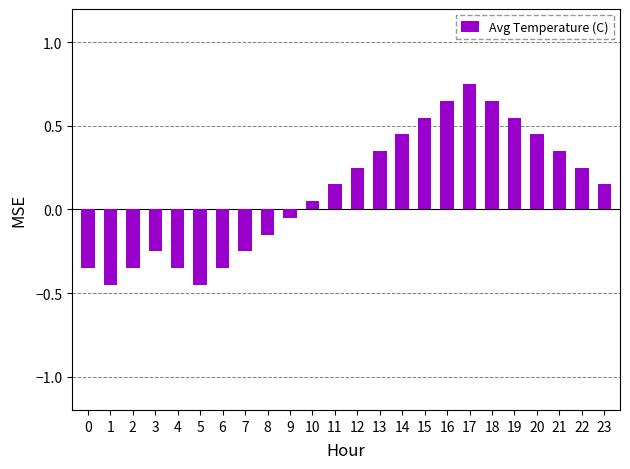

What is the difference between the maximum and second lowest values?

1.2